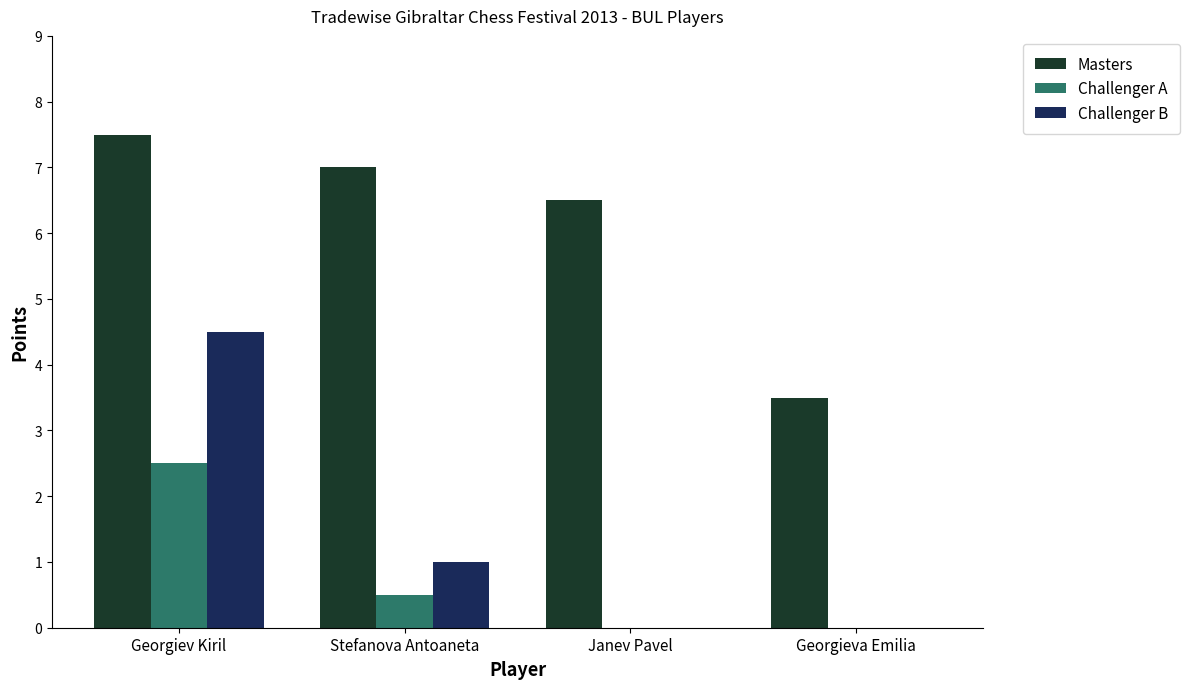

What is the maximum value for Challenger A?

2.5